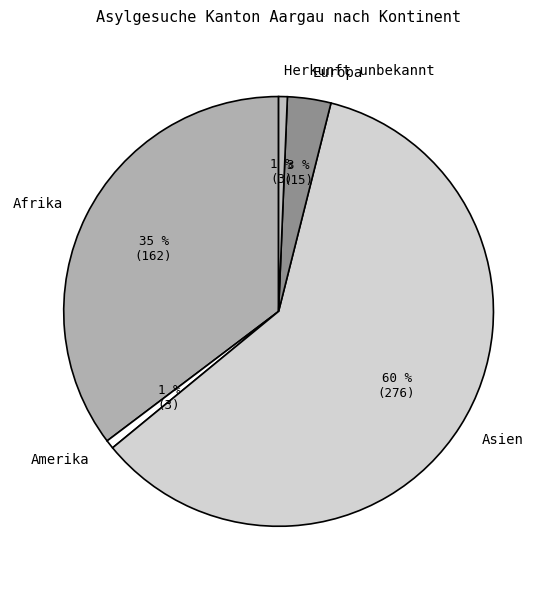

Combined, do Amerika and Europa account for over 50%?

No